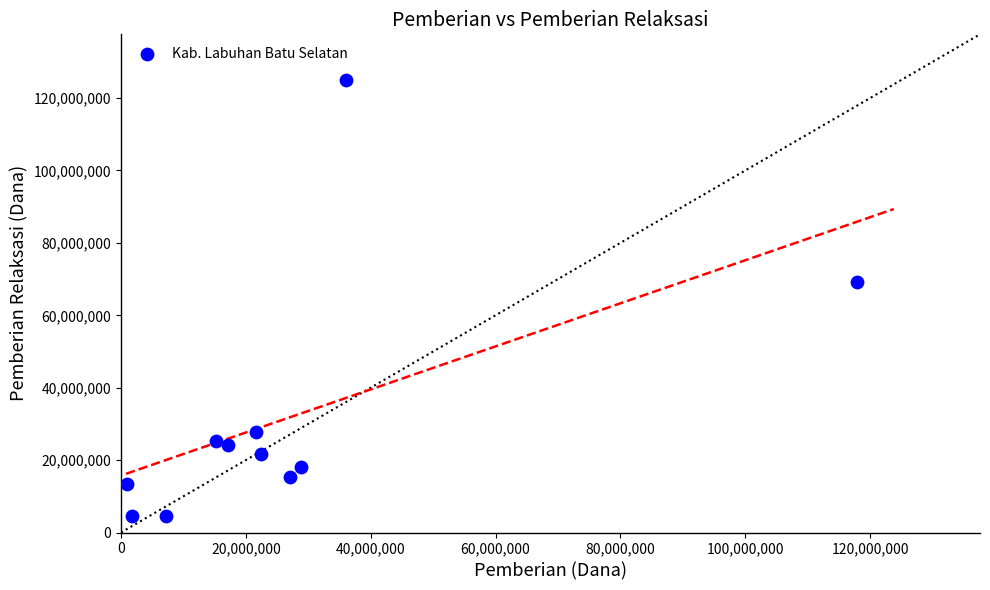

What is the range of Y values (max minus min)?

120600000